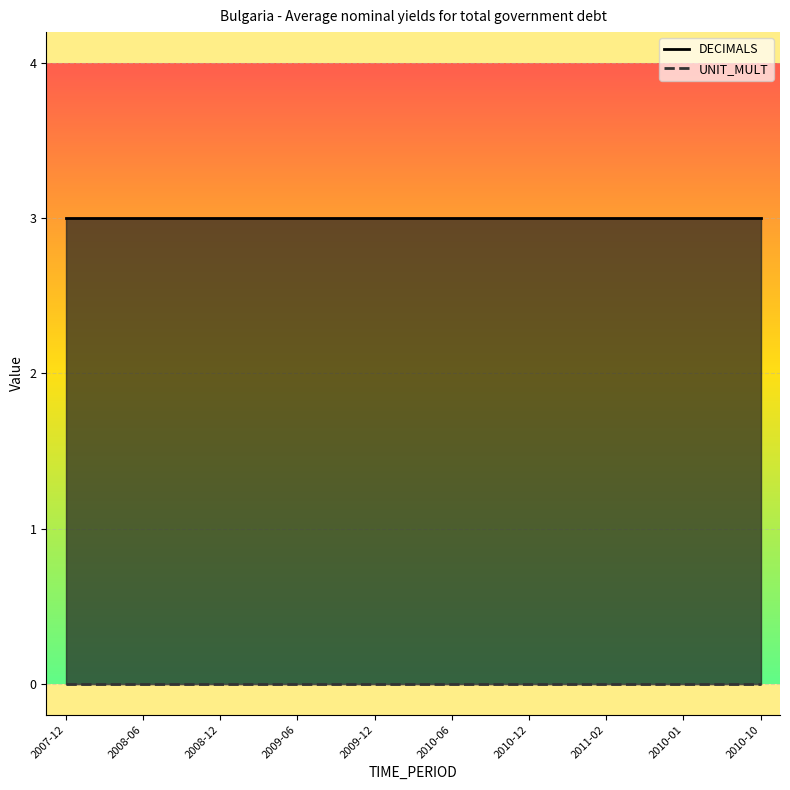

Rank the series by their average value, from lowest to highest.

UNIT_MULT, DECIMALS